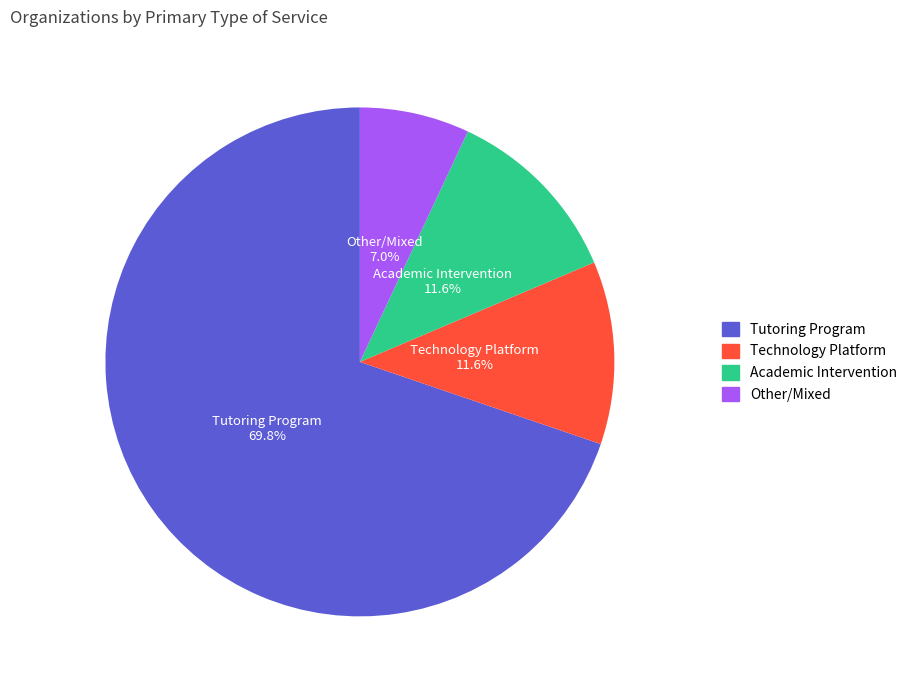

To the nearest percent, what is the combined percentage of Academic Intervention and Technology Platform?

23%